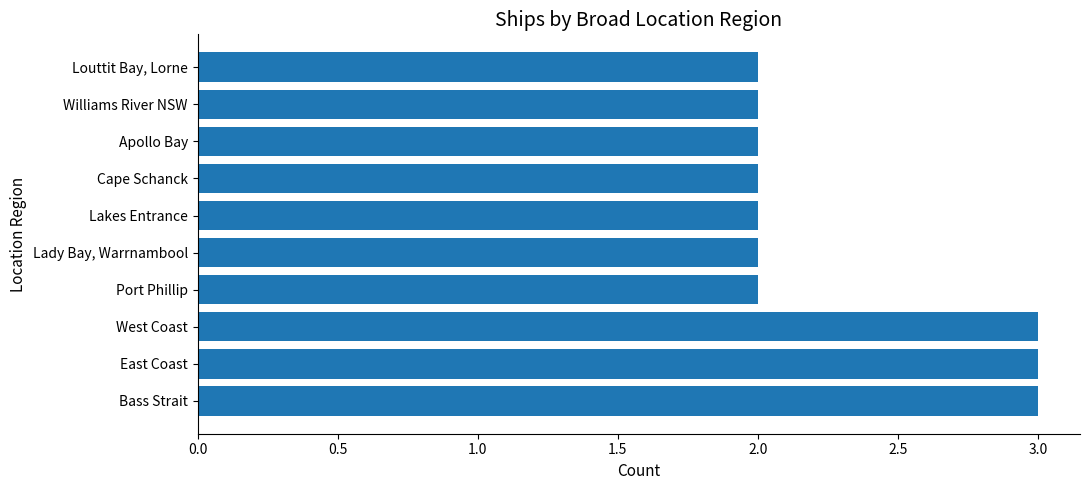

Between Apollo Bay and East Coast, which is larger?

East Coast